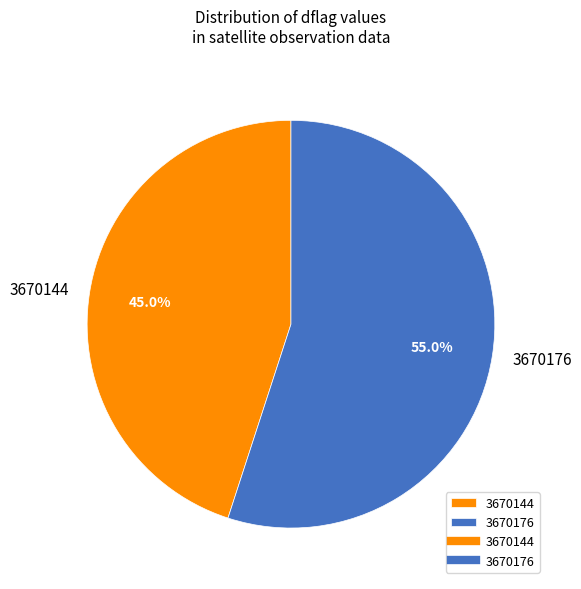

What is the smallest slice in the pie chart?

3670144